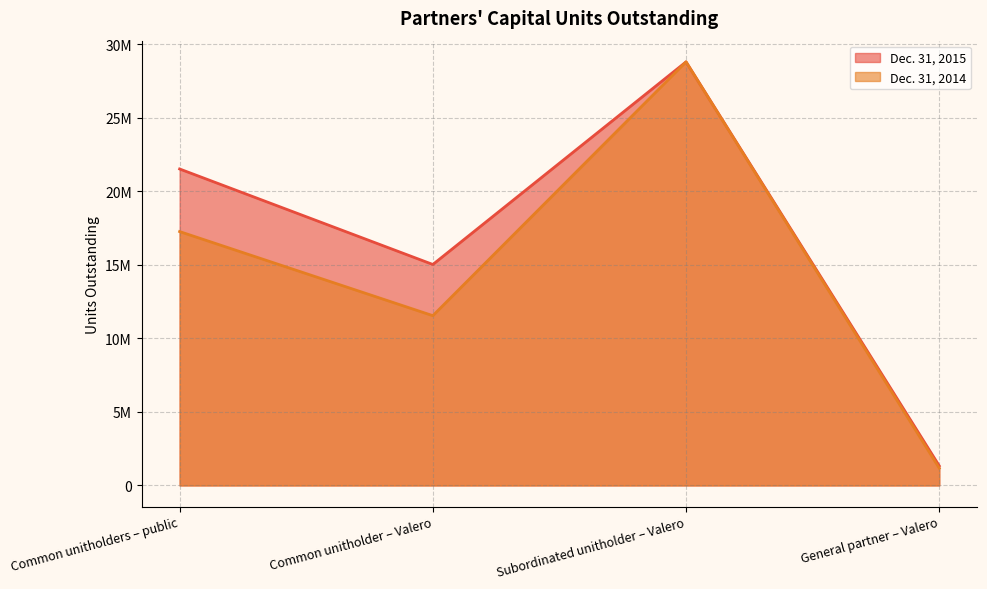

How many data points in Dec. 31, 2014 are above 17255208?

1